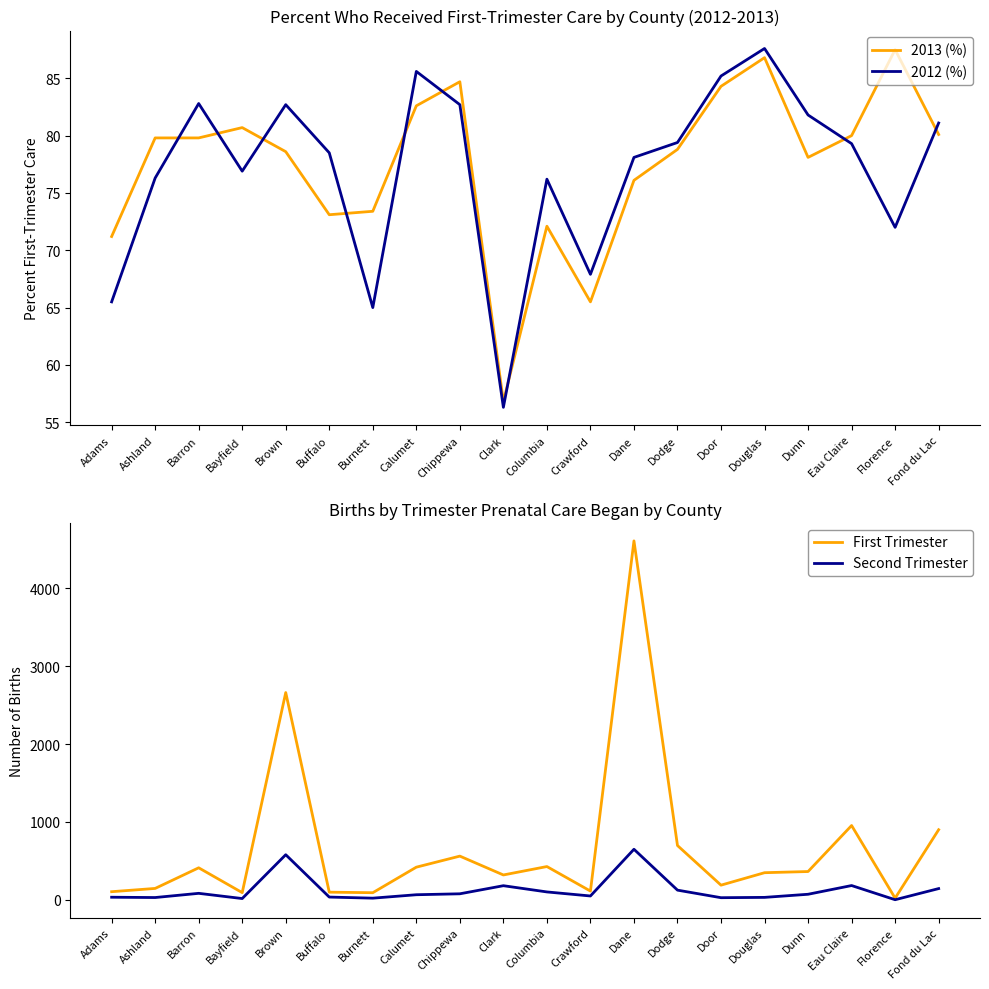

True or false: First Trimester has a value of 21.0 at Florence.

True